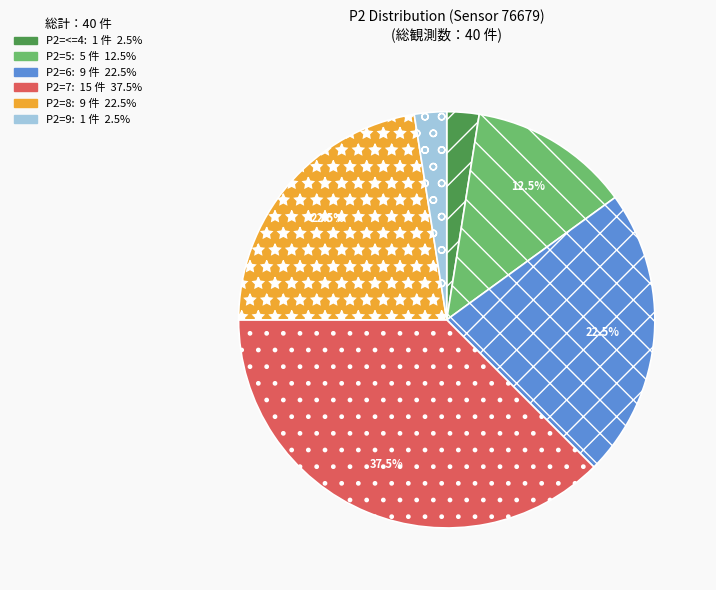

Does any single category account for the majority?

No